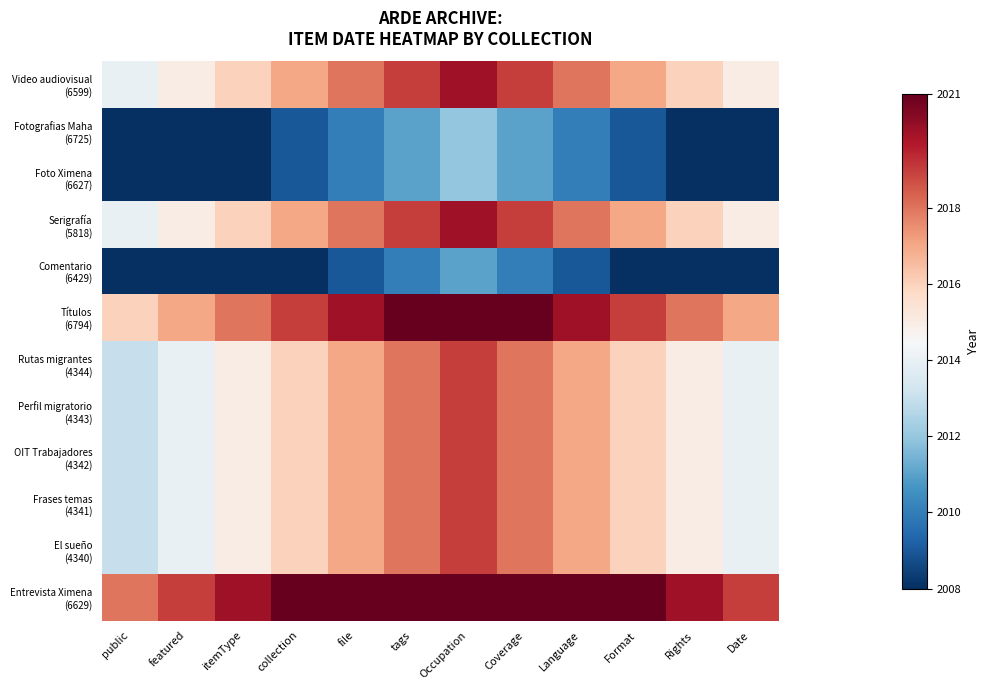

At which category does the chart reach its minimum across all series?

public